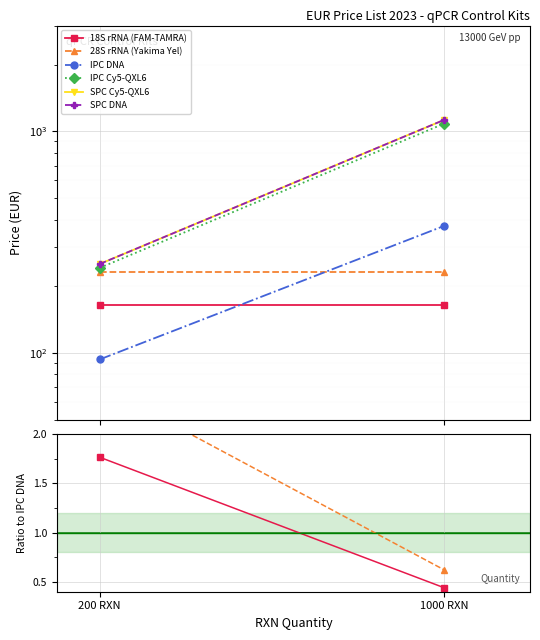

Which series has the widest spread of values?

28S rRNA (Yakima Yel)